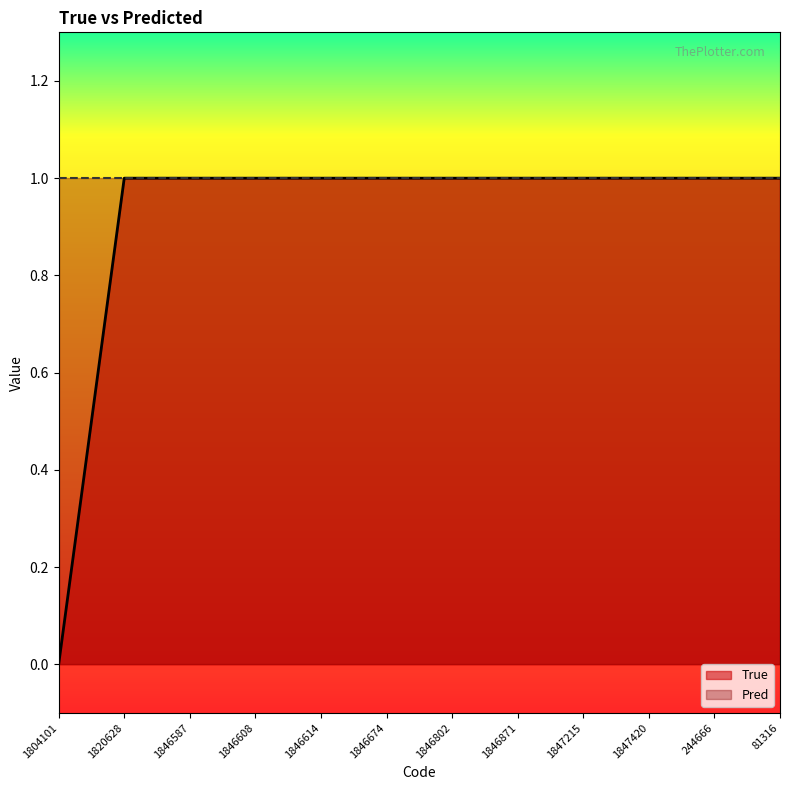

The value at 1846802 is 0. True or false?

False